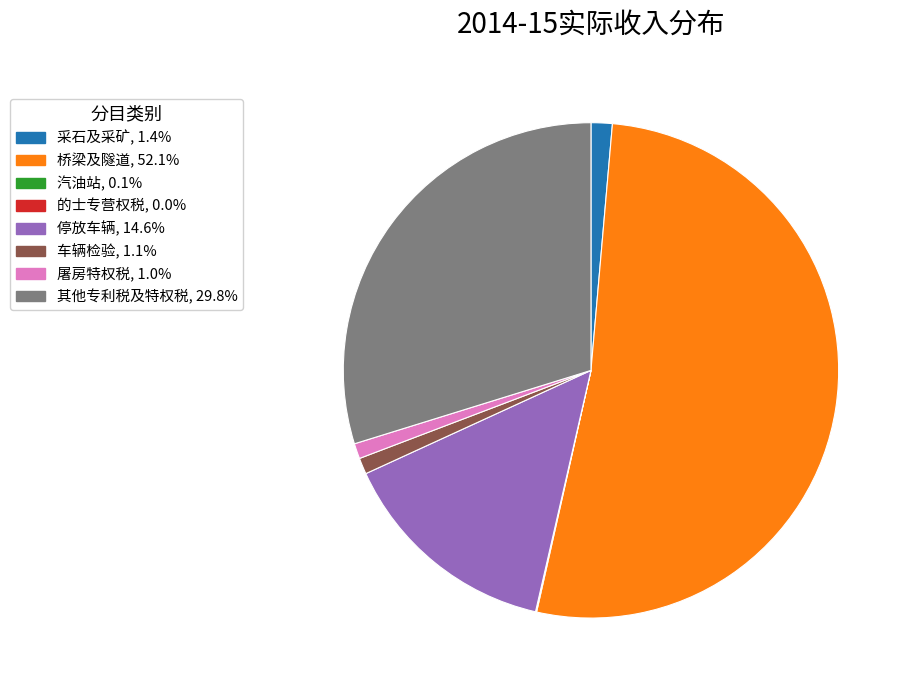

Which category has the biggest portion of the pie?

桥梁及隧道